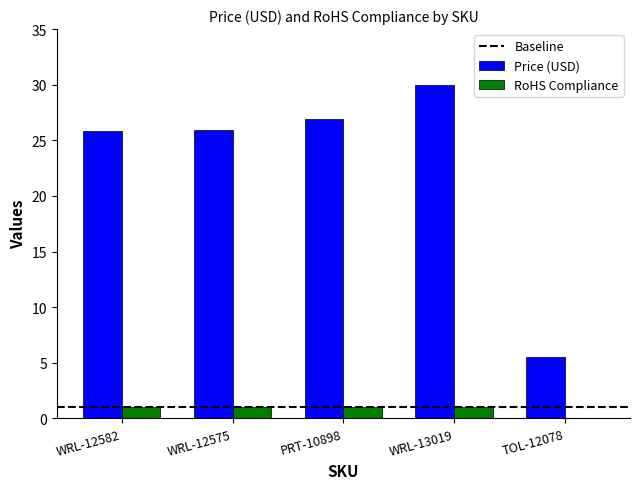

Are the bars grouped side by side (vs. stacked)?

Yes